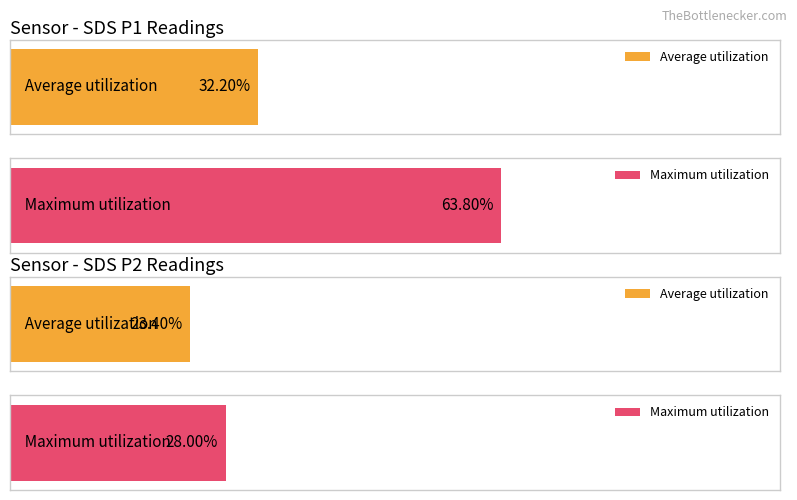

Are the bars horizontal?

Yes